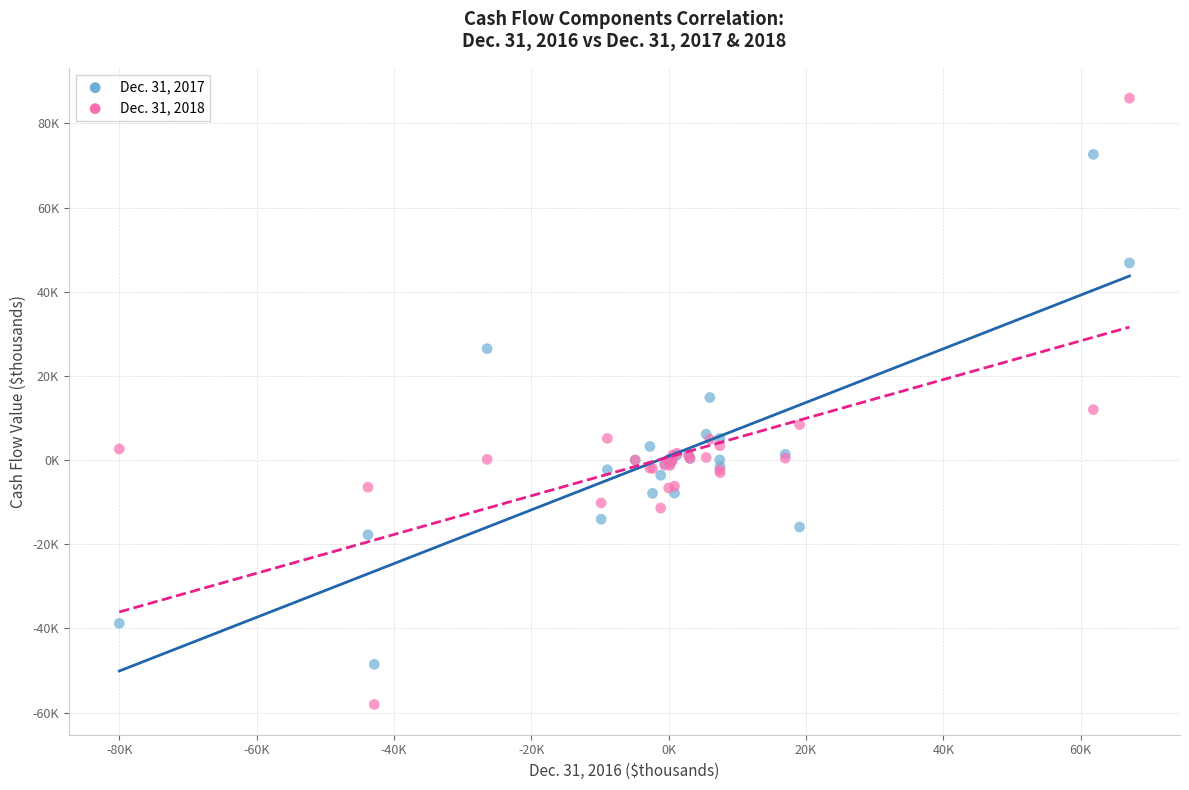

Which series contains the lowest Y value?

Dec. 31, 2018